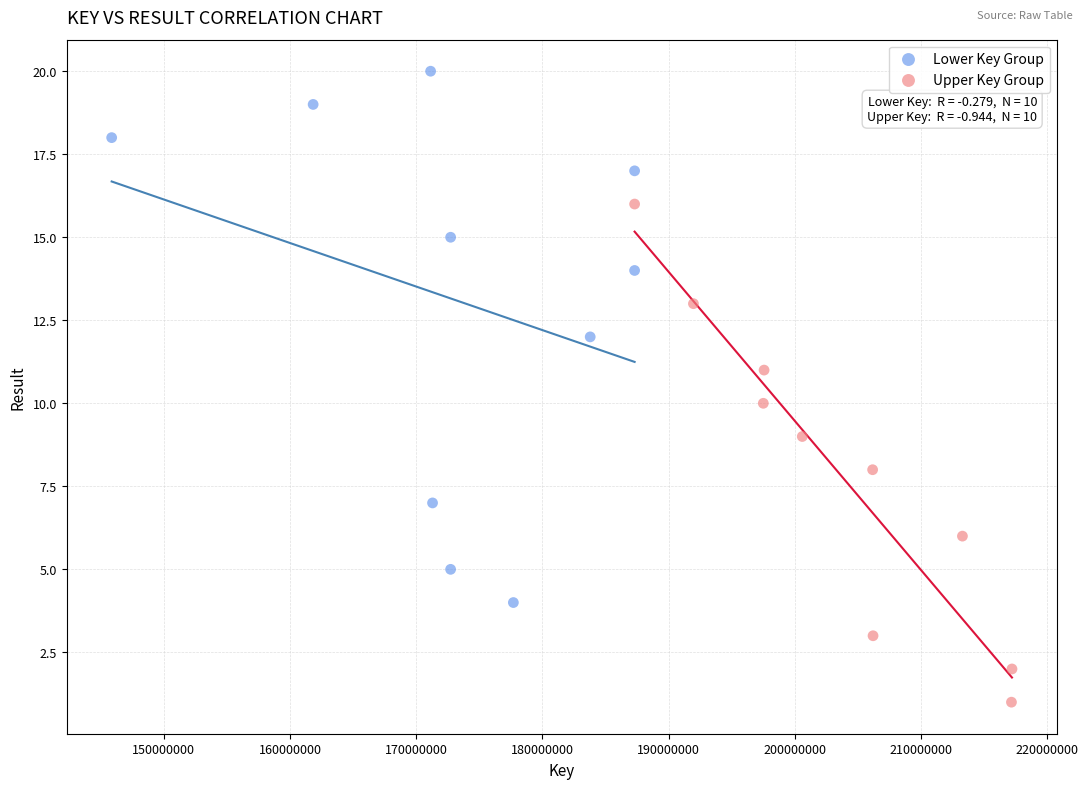

Which series has the largest Y range (max minus min)?

Lower Key Group